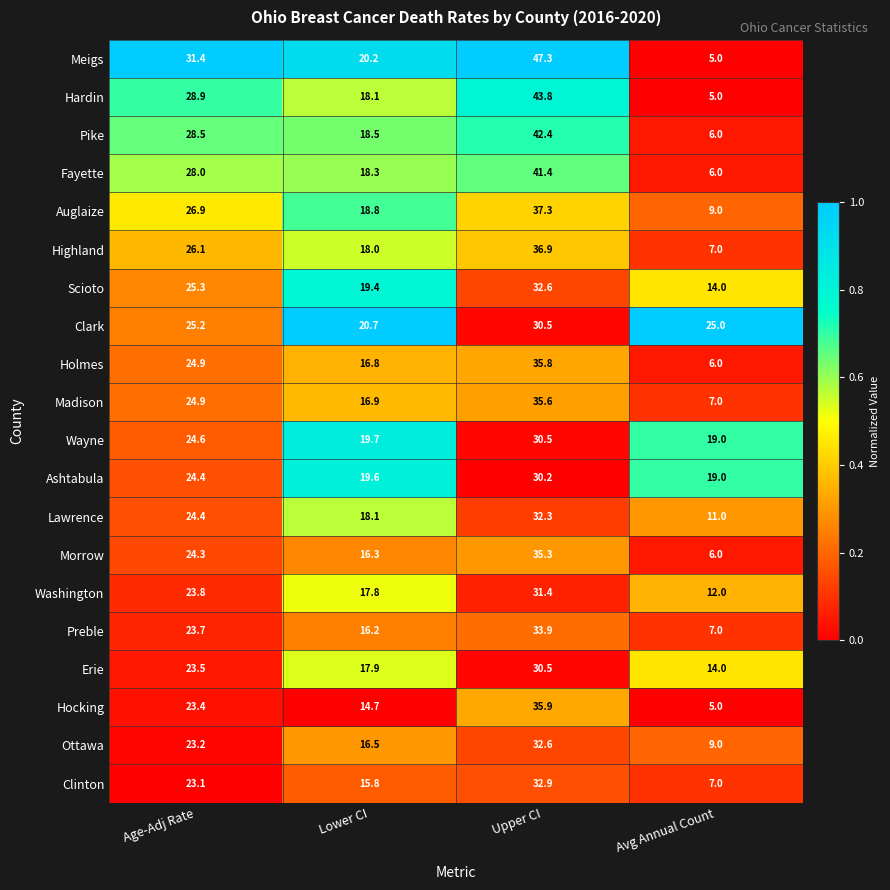

How many distinct data groups are displayed?

20